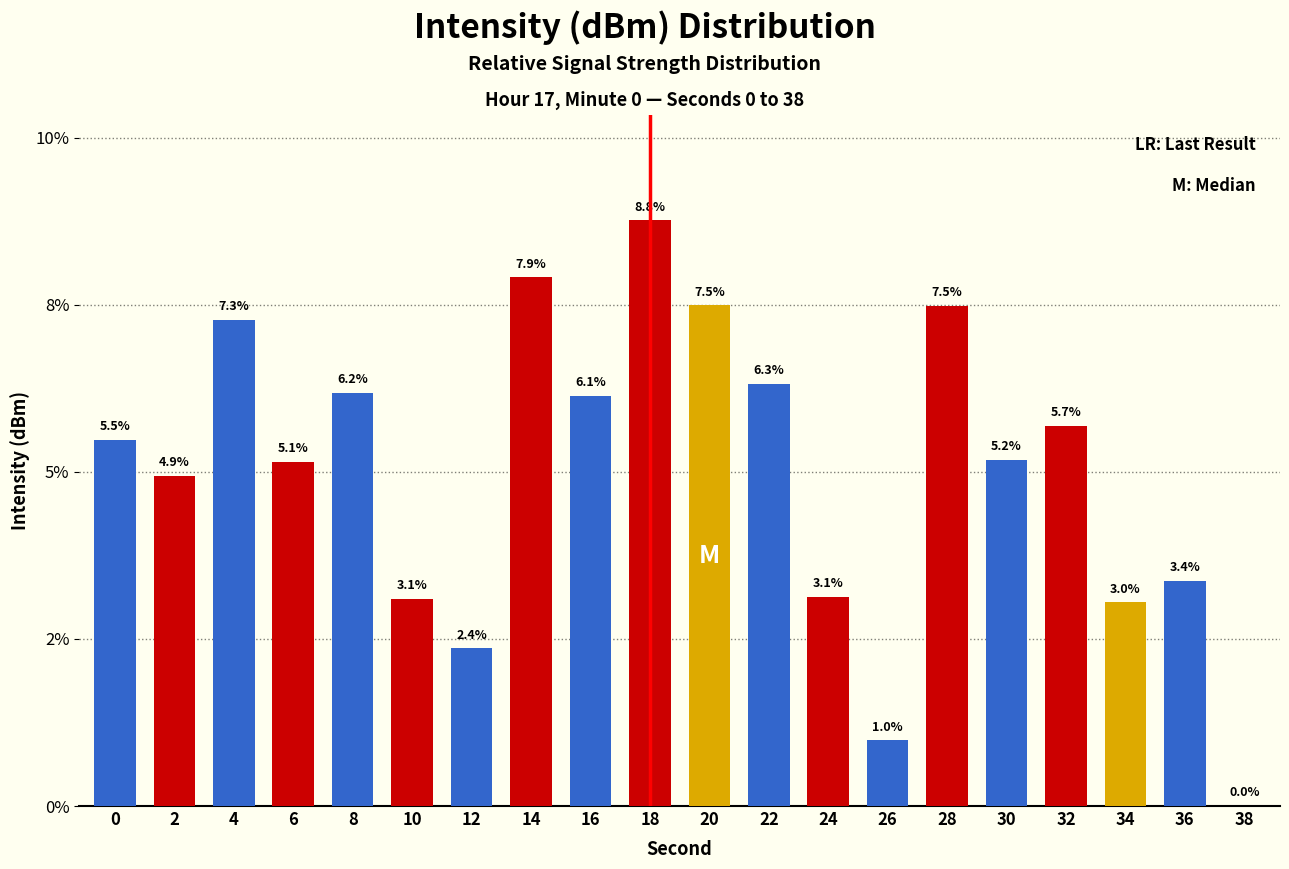

Which label corresponds to the smallest value in the chart?

38